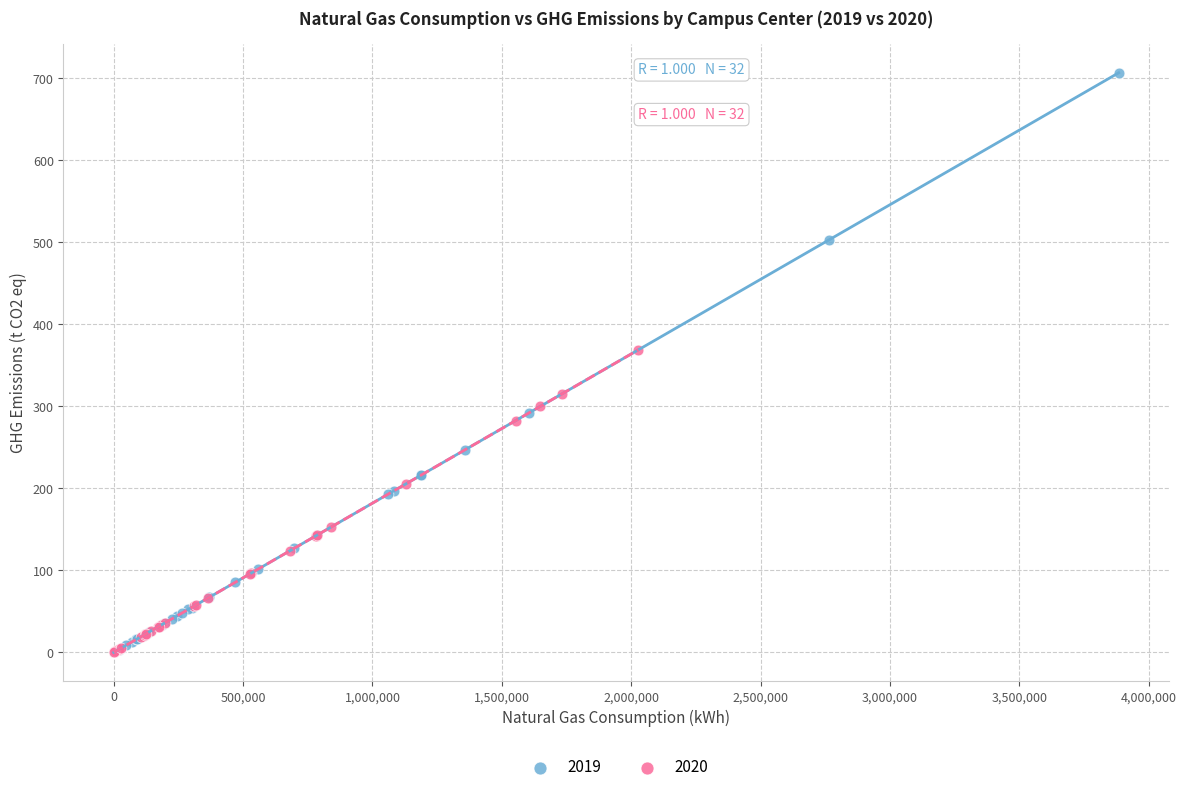

Which series has the largest Y range (max minus min)?

2019